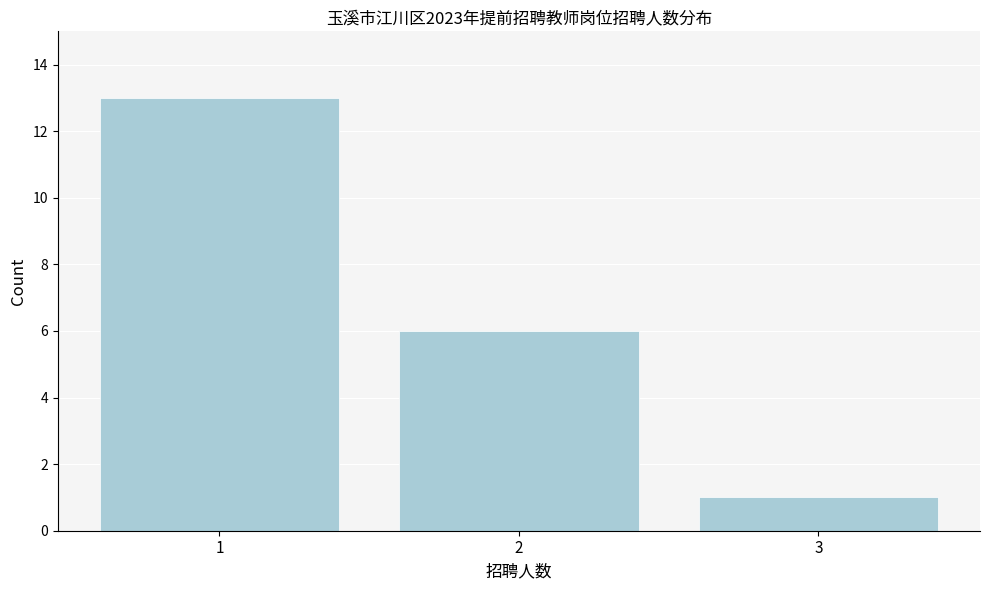

Reading left to right, transcribe all the data shown in this chart.

13	6	1